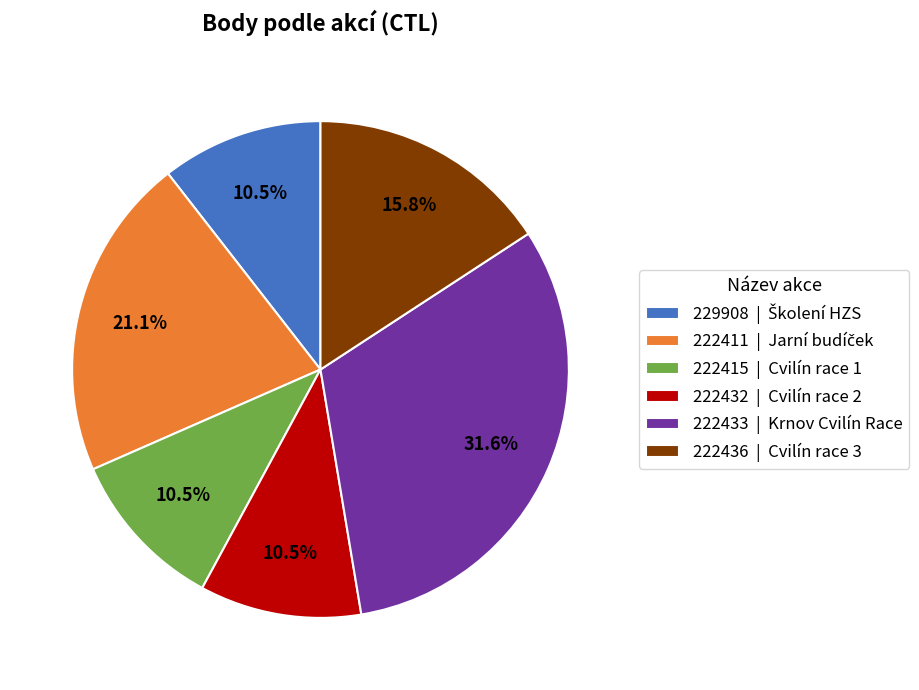

Between 222436 | Cvilín race 3 and 222415 | Cvilín race 1, which is larger?

222436 | Cvilín race 3